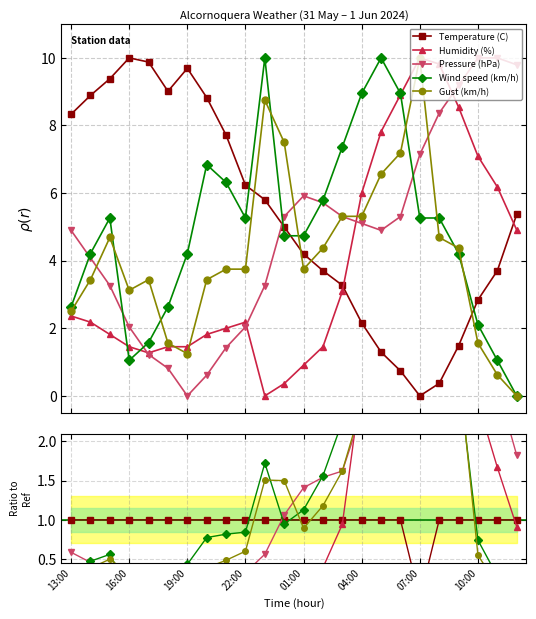

What are all the series names shown in the legend?

Temperature (C), Humidity (%), Pressure (hPa), Wind speed (km/h), Gust (km/h)